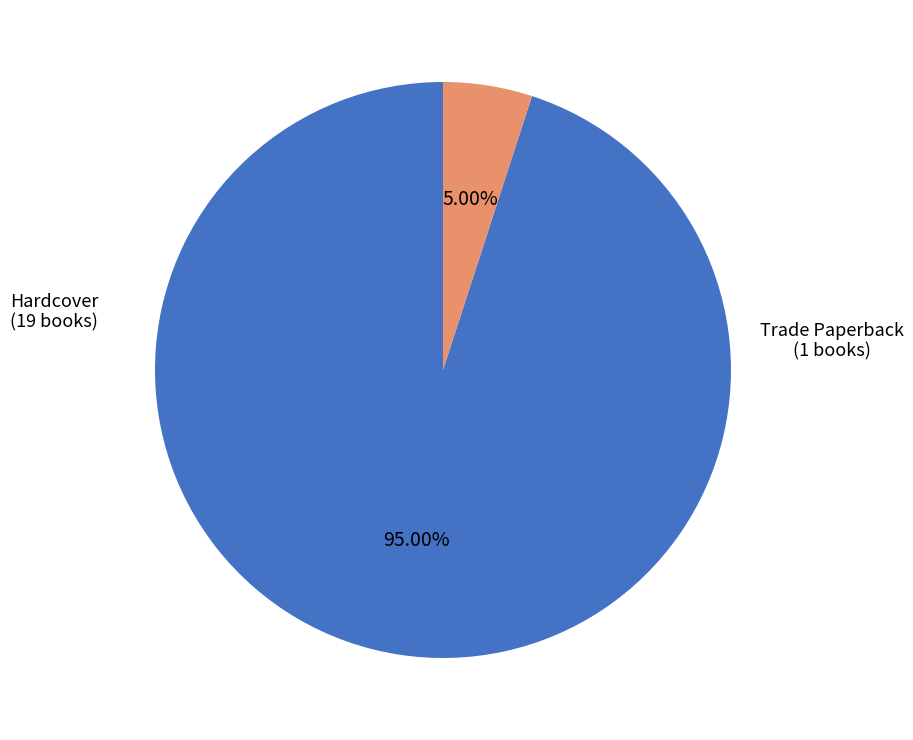

Count the number of slices in the pie.

2